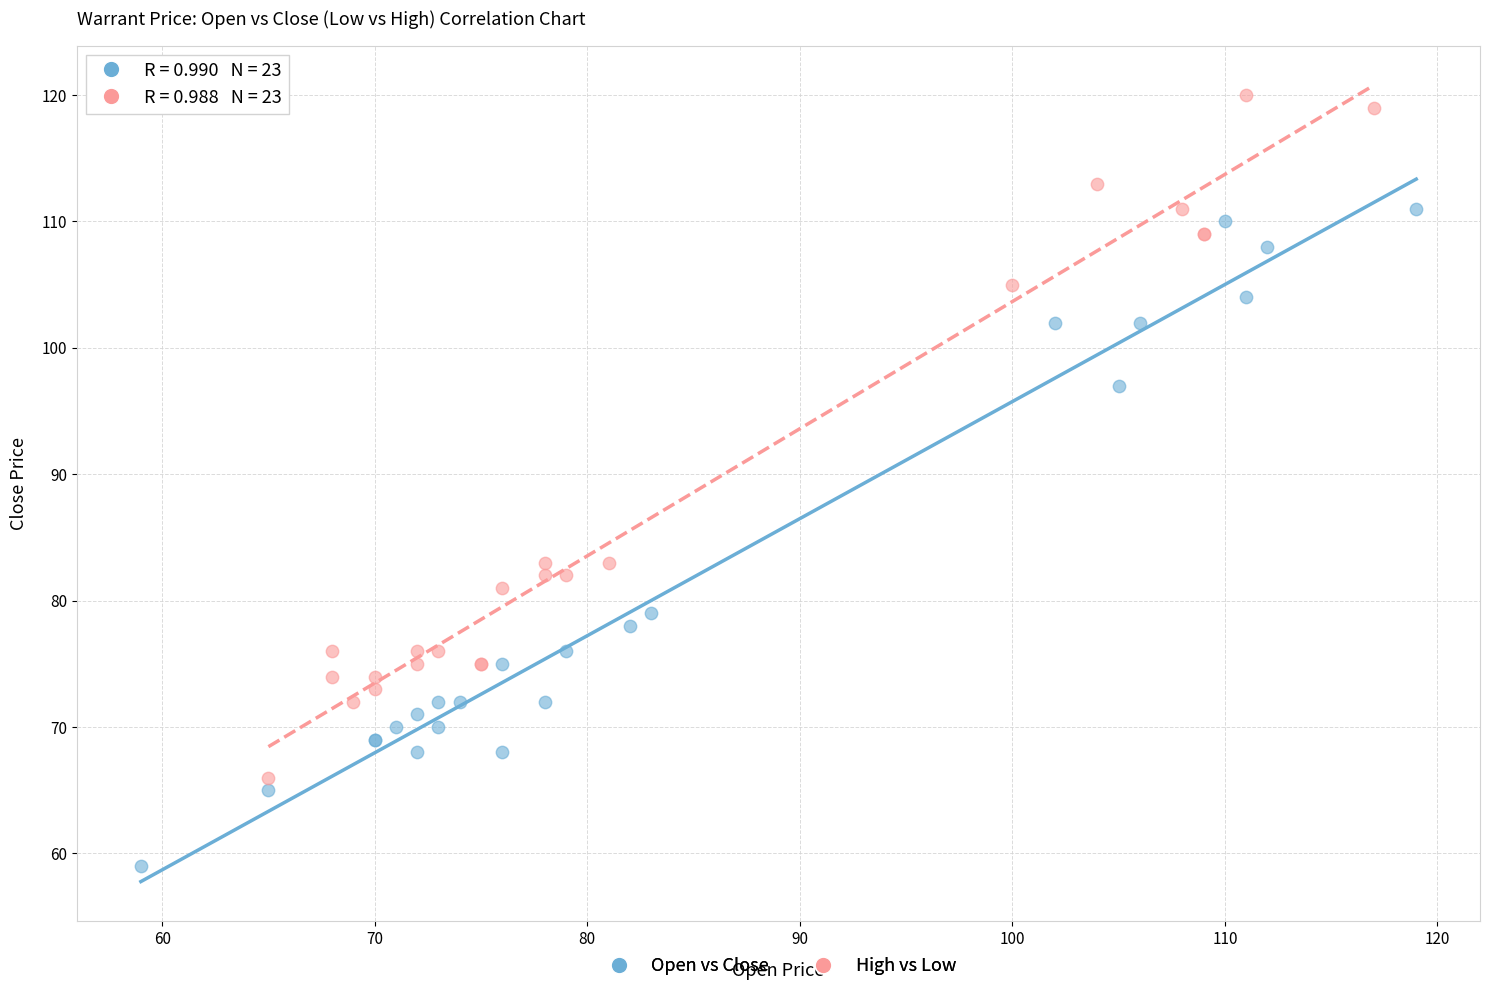

Which series reaches the maximum Y coordinate?

High vs Low